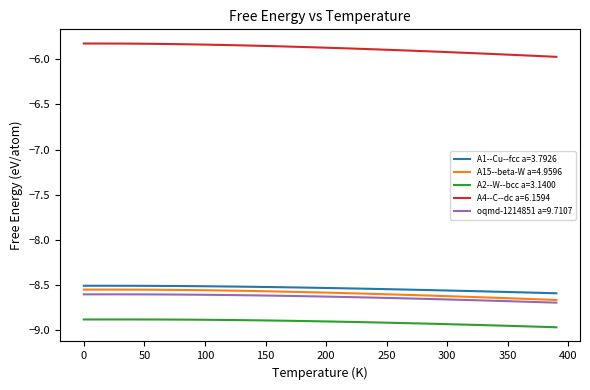

What are all the series names shown in the legend?

A1--Cu--fcc a=3.7926, A15--beta-W a=4.9596, A2--W--bcc a=3.1400, A4--C--dc a=6.1594, oqmd-1214851 a=9.7107